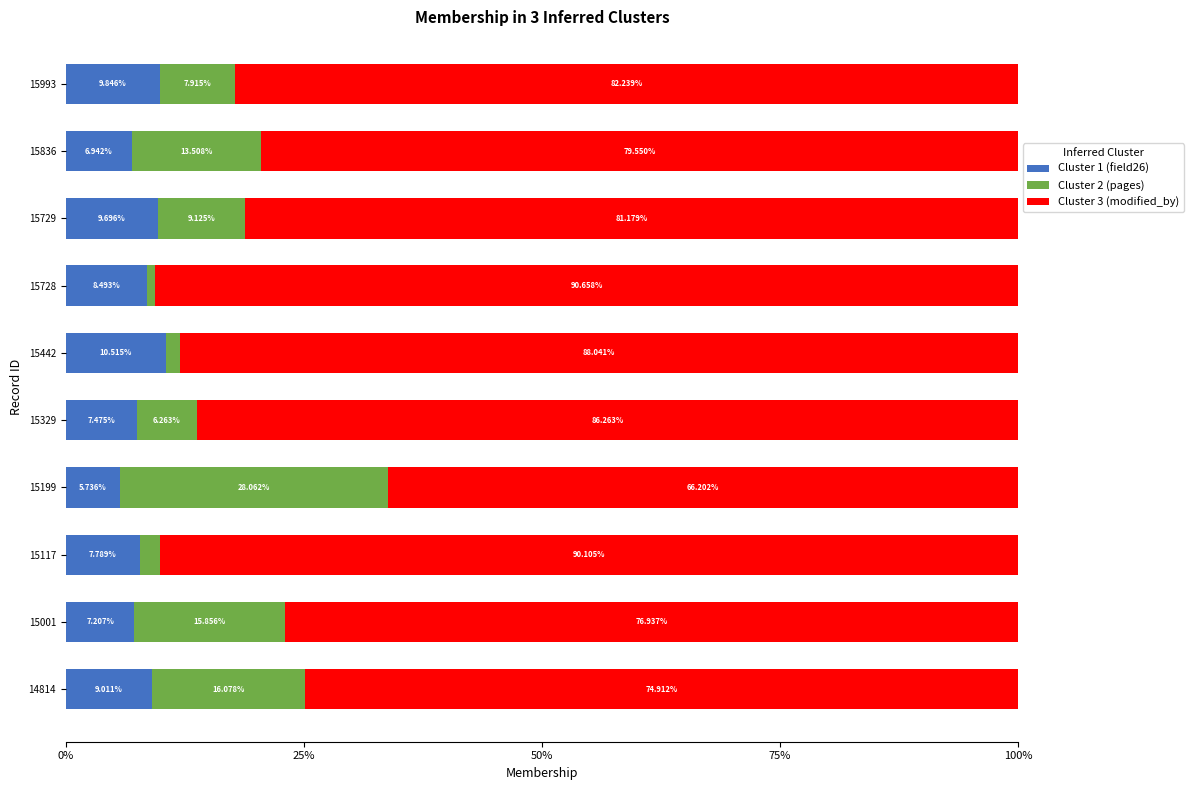

What is the sum of the Cluster 1 (field26) values at 15001 and 15836?

14.1